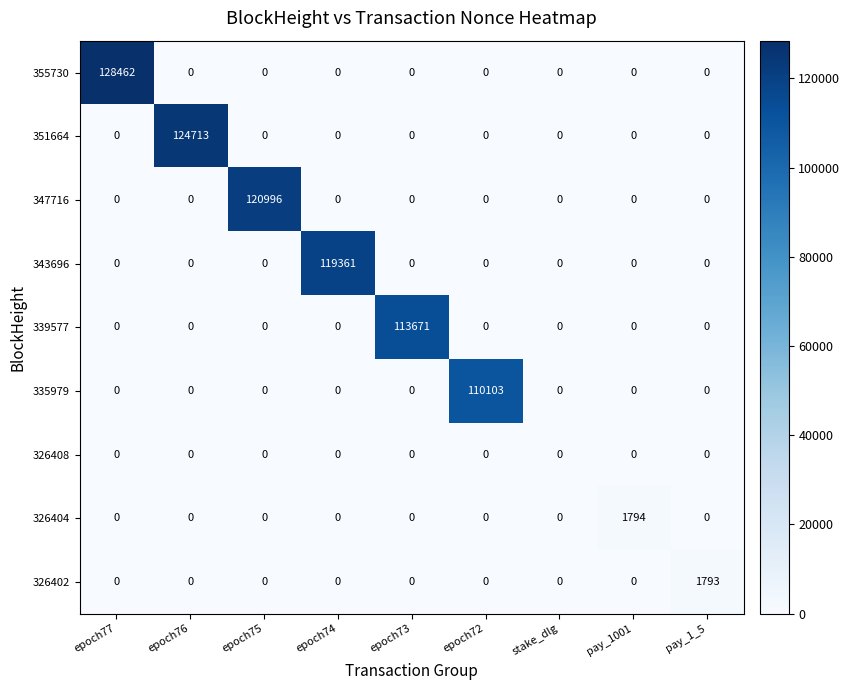

Which label corresponds to the largest value in the chart?

epoch77